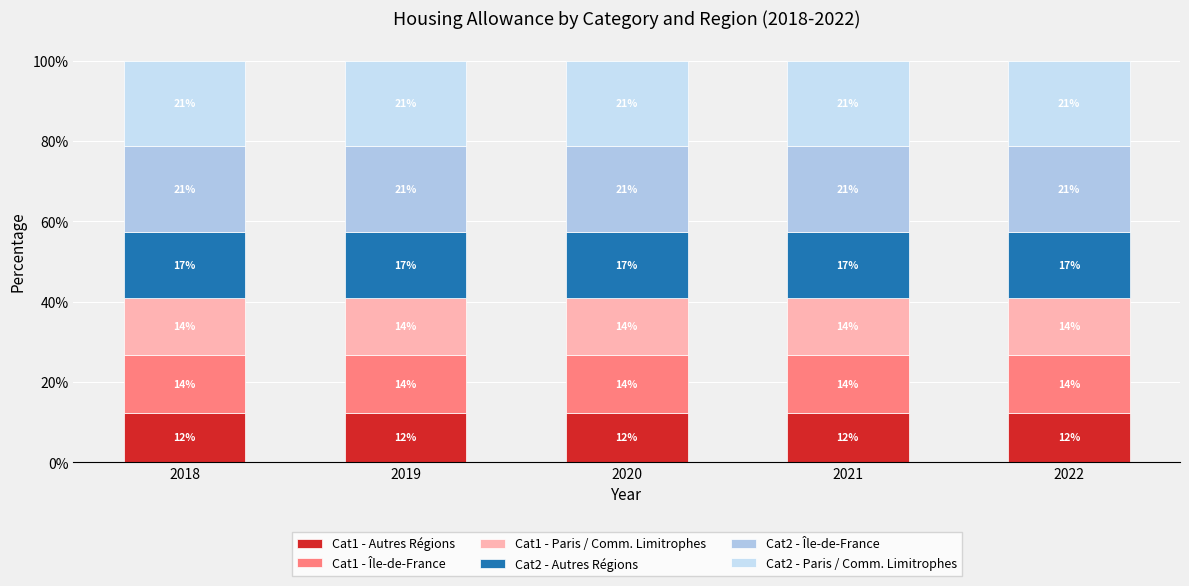

Does the chart contain any negative values?

No